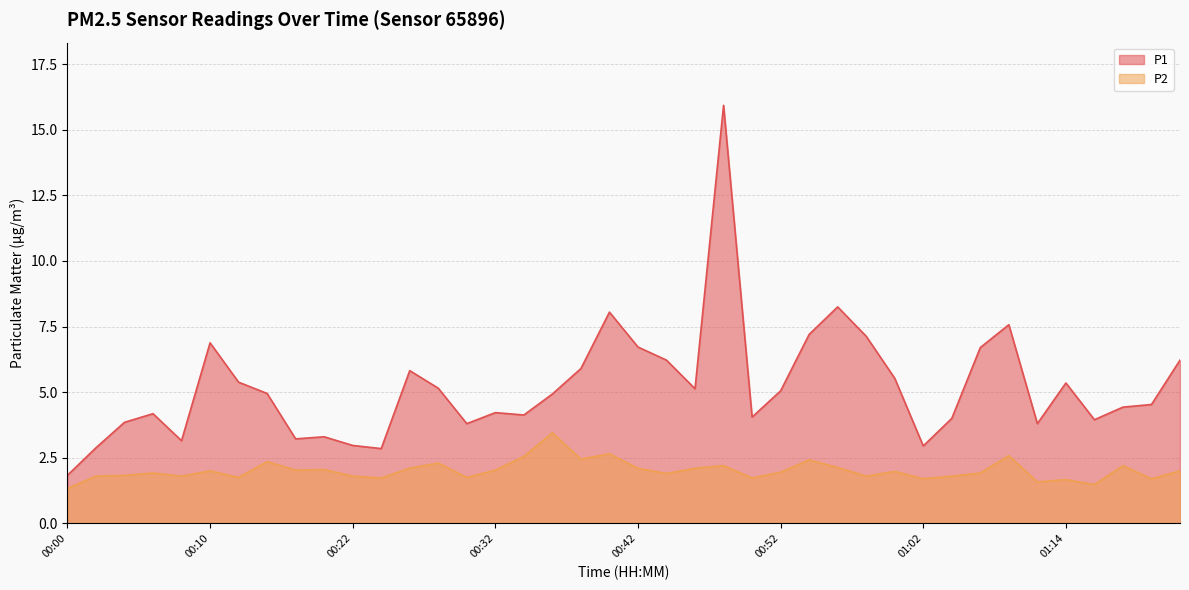

List the labels in order of P2 value, largest first.

00:36, 00:40, 01:08, 00:34, 00:38, 00:54, 00:14, 00:28, 00:48, 01:19, 00:56, 00:26, 00:42, 00:46, 00:20, 00:18, 00:32, 00:10, 01:23, 01:00, 00:52, 00:06, 01:06, 00:44, 00:04, 00:02, 00:08, 00:22, 00:58, 01:04, 00:12, 00:30, 00:24, 00:50, 01:02, 01:21, 01:14, 01:10, 01:17, 00:00